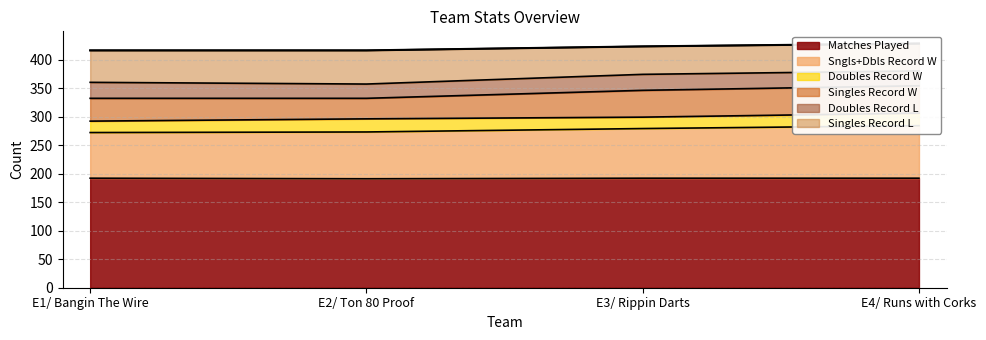

Where does the data first go above 423?

E4/ Runs with Corks